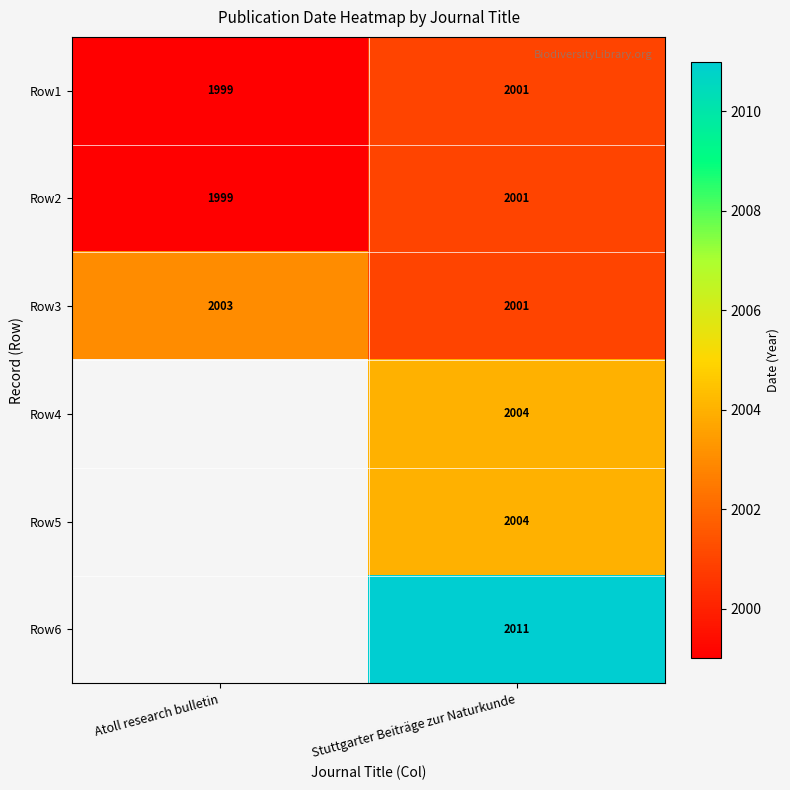

List the labels in order of Row3 value, largest first.

Atoll research bulletin, Stuttgarter Beiträge zur Naturkunde